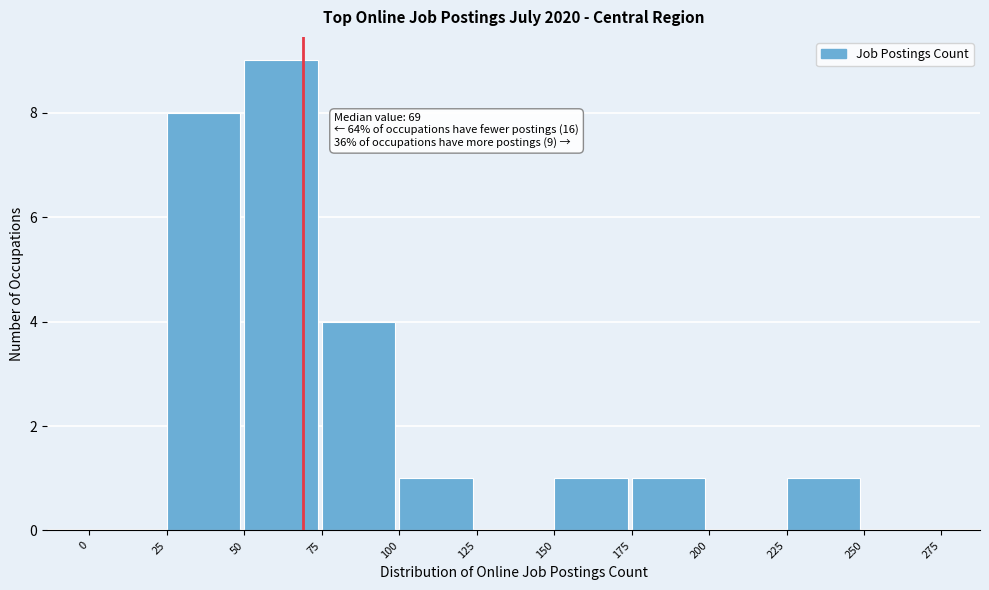

Which range on the x-axis has the tallest bar?

50 to 75